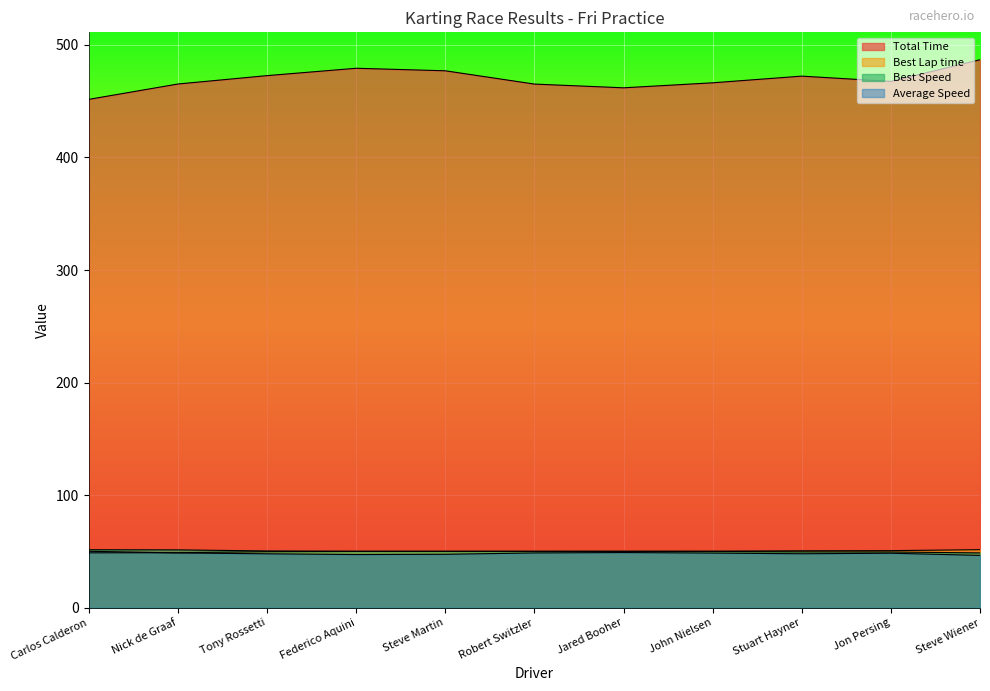

What are all the series names shown in the legend?

Total Time, Best Lap time, Best Speed, Average Speed